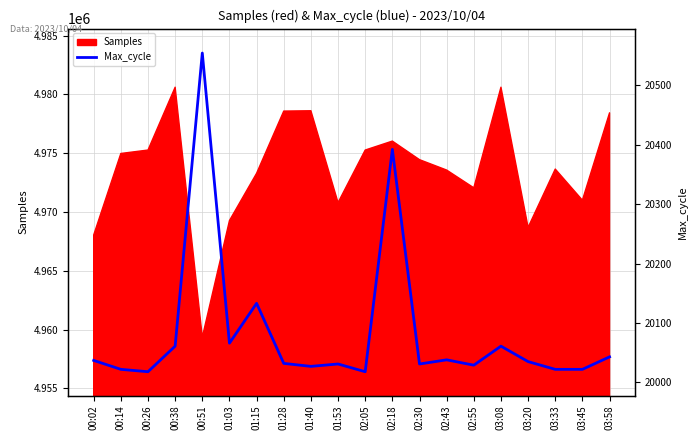

Reading left to right, extract all data points from this chart.

00:02=20037	00:14=20022	00:26=20018	00:38=20061	00:51=20554	01:03=20066	01:15=20133	01:28=20032	01:40=20027	01:53=20031	02:05=20018	02:18=20392	02:30=20031	02:43=20038	02:55=20029	03:08=20061	03:20=20035	03:33=20022	03:45=20022	03:58=20043